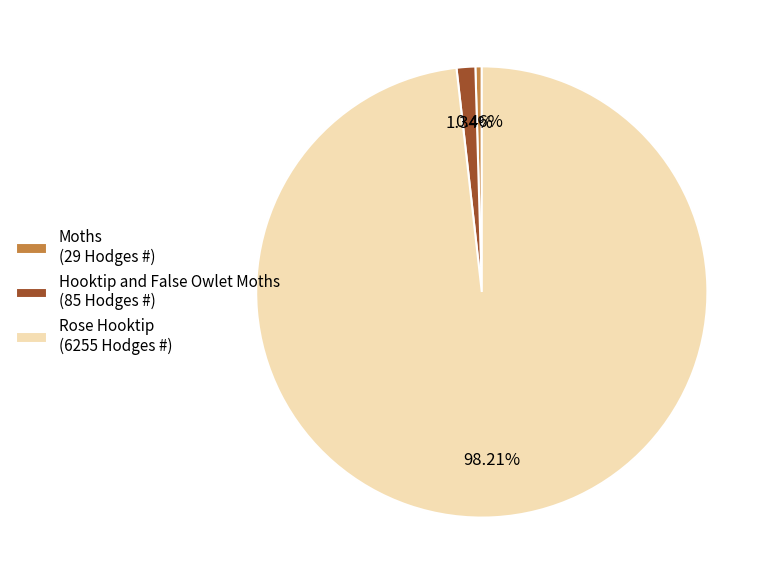

Combined, do Moths and Hooktip and False Owlet Moths account for over 50%?

No